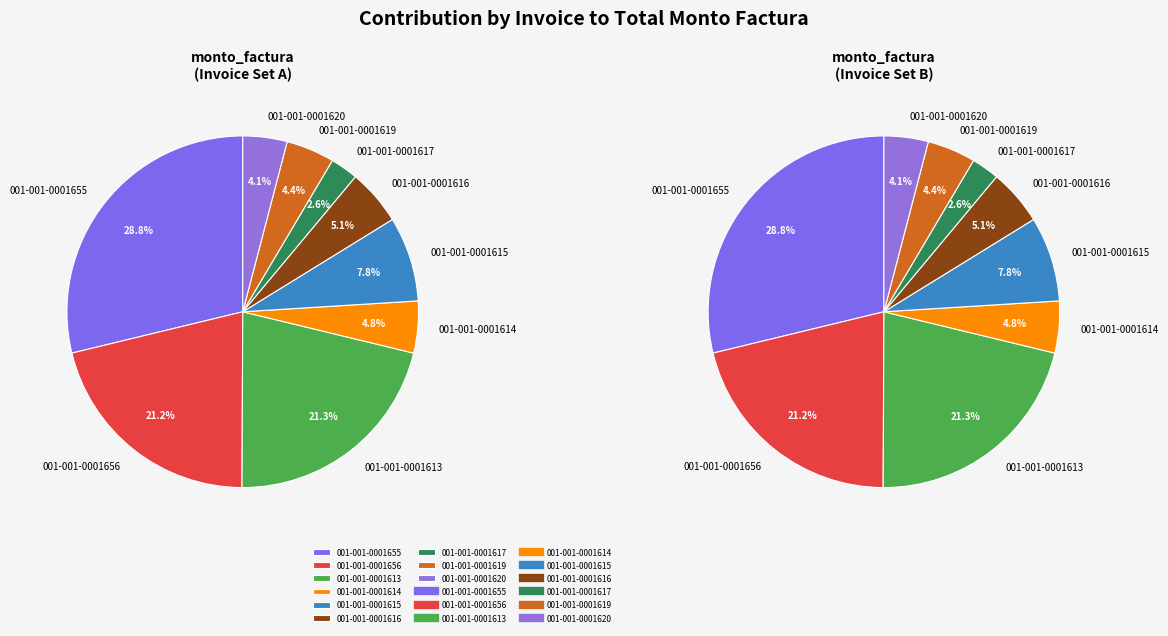

Which category has the smallest portion of the pie?

001-001-0001617